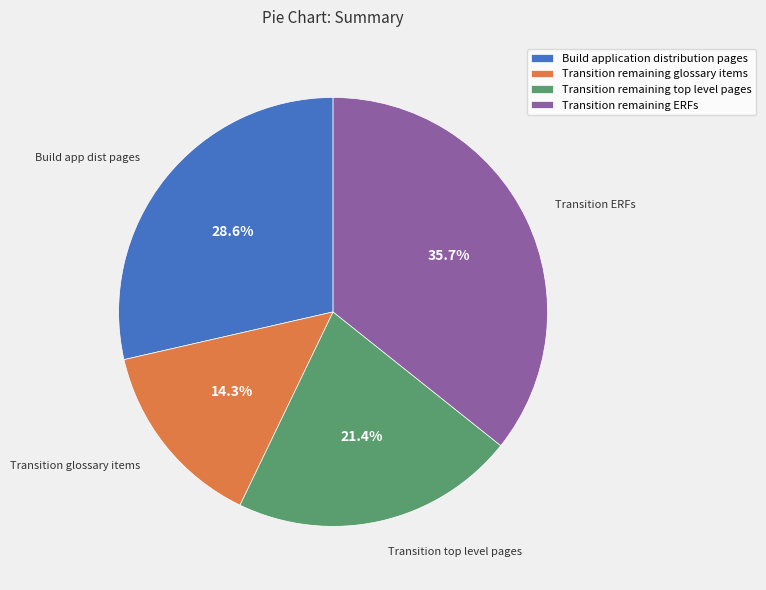

Does Build application distribution pages account for over 50% of the chart?

No